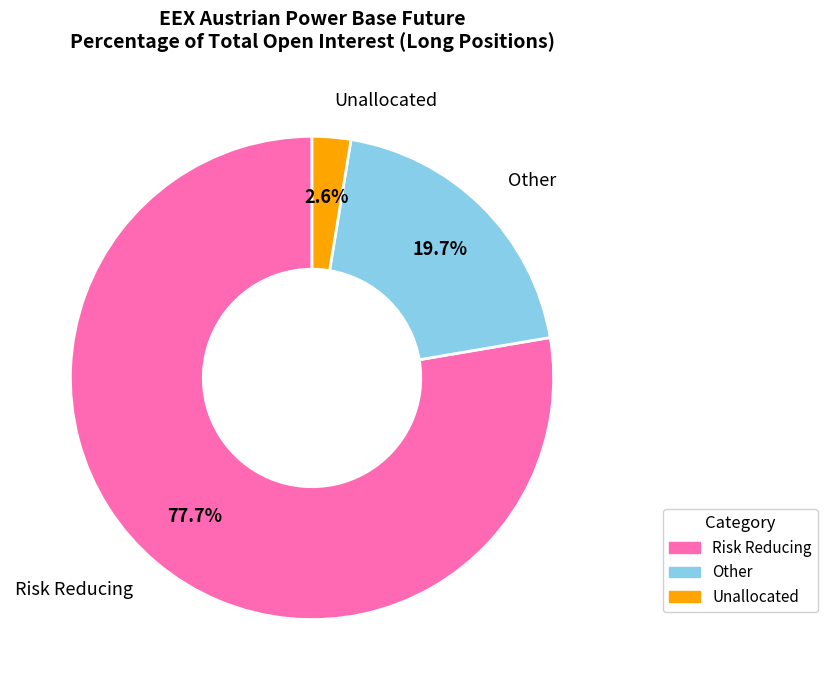

Is there any slice that represents more than half of the pie?

Yes